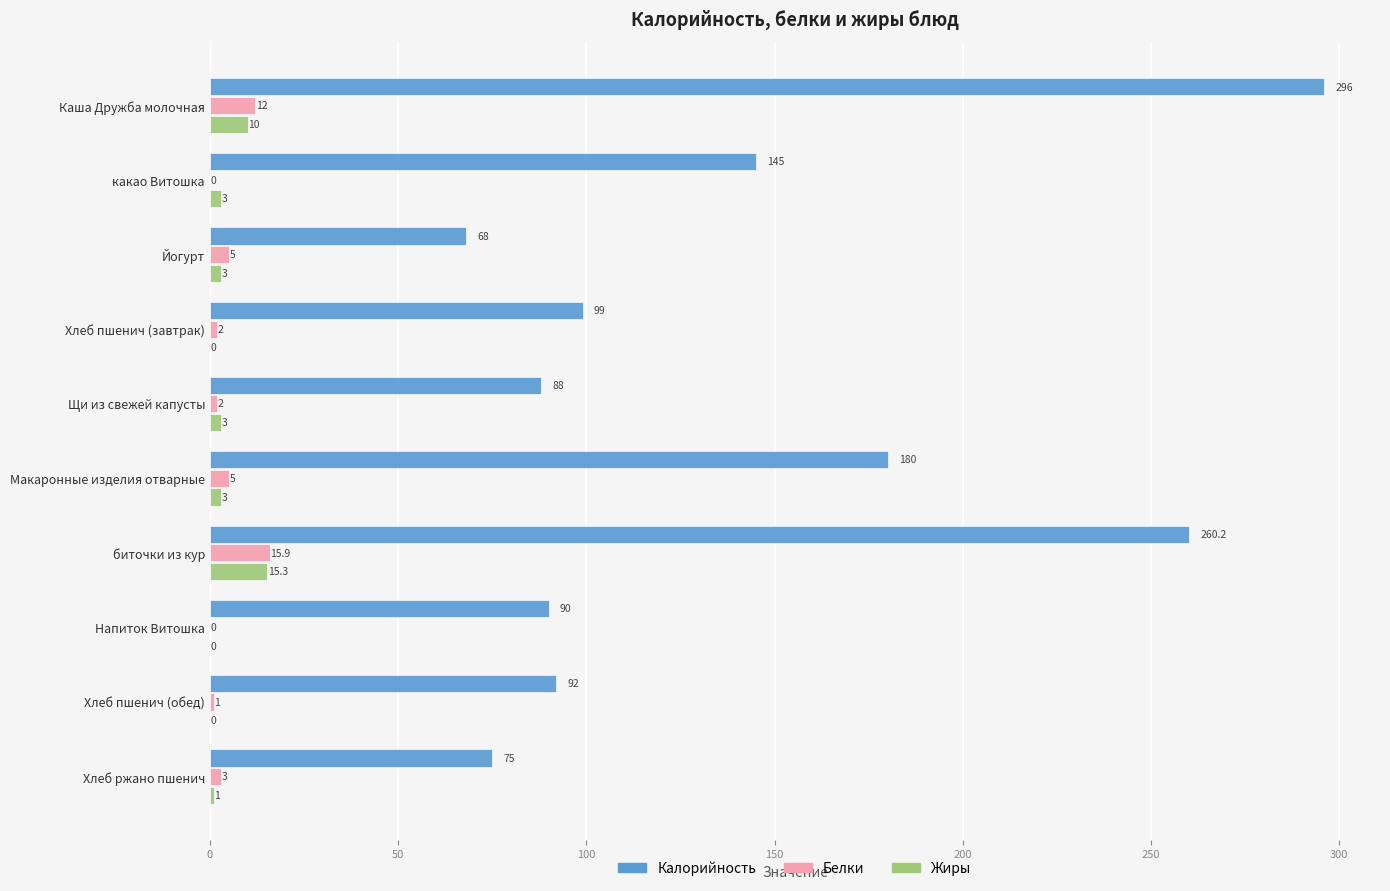

At which category is the sum across all series the highest?

Каша Дружба молочная